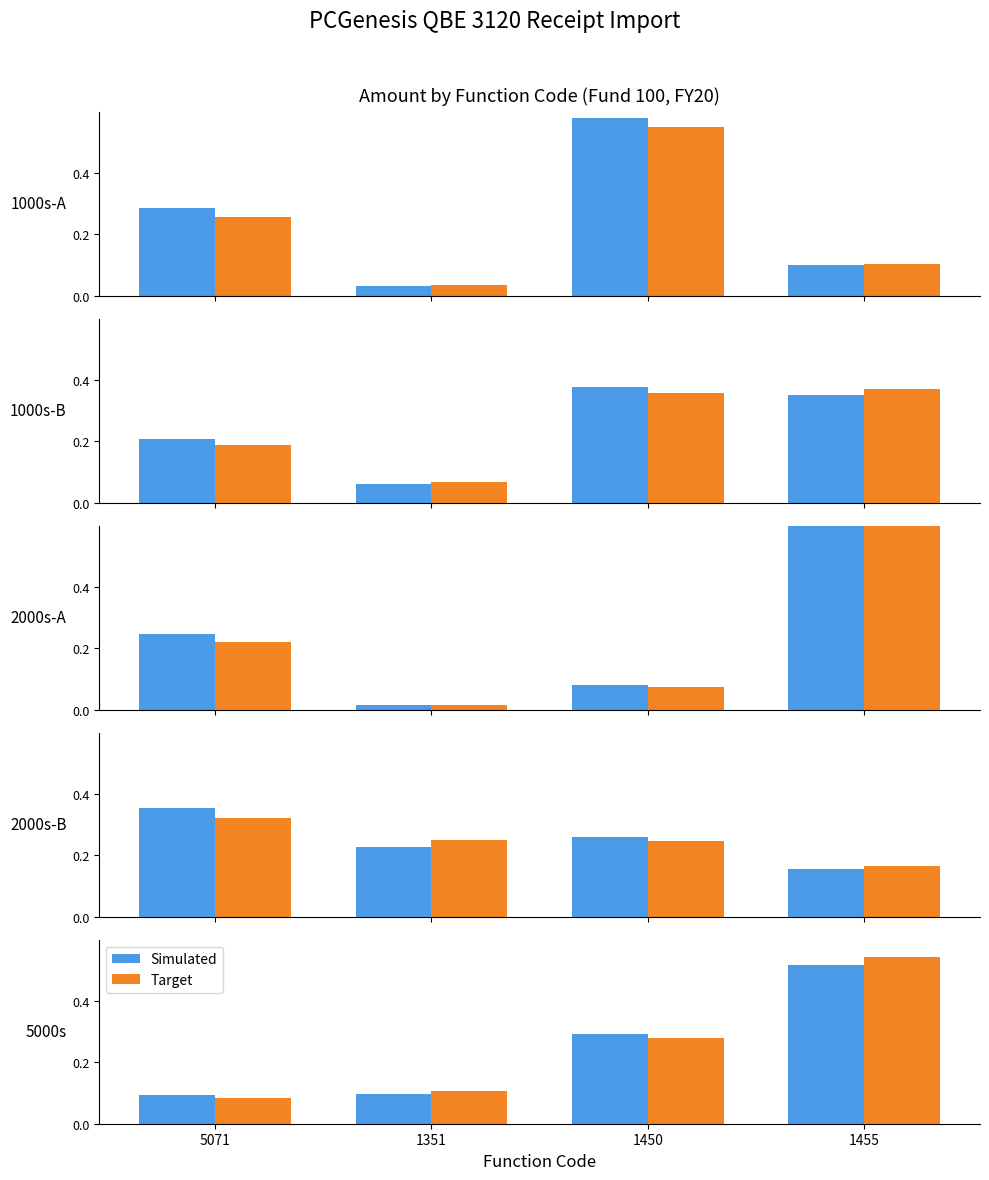

Rank the series by their maximum value, from highest to lowest.

Target, Simulated